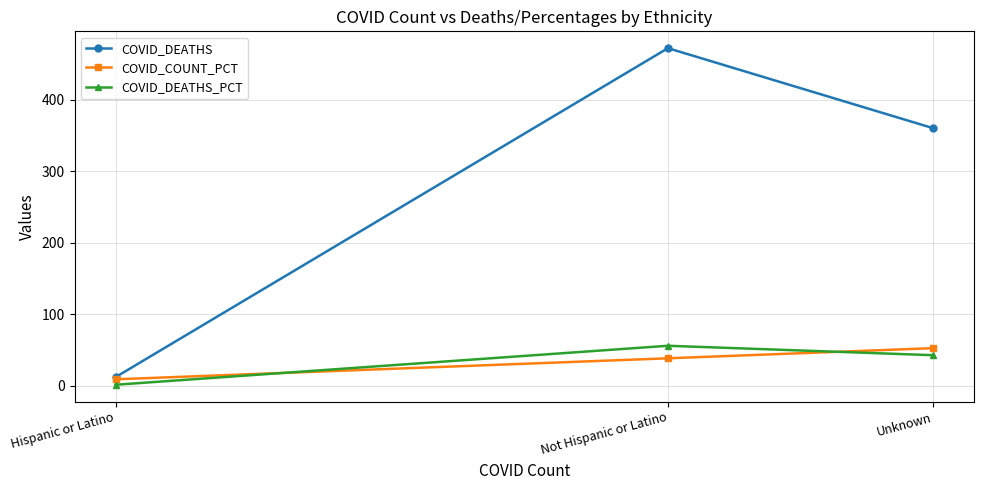

List the labels in order of COVID_COUNT_PCT value, smallest first.

Hispanic or Latino, Not Hispanic or Latino, Unknown